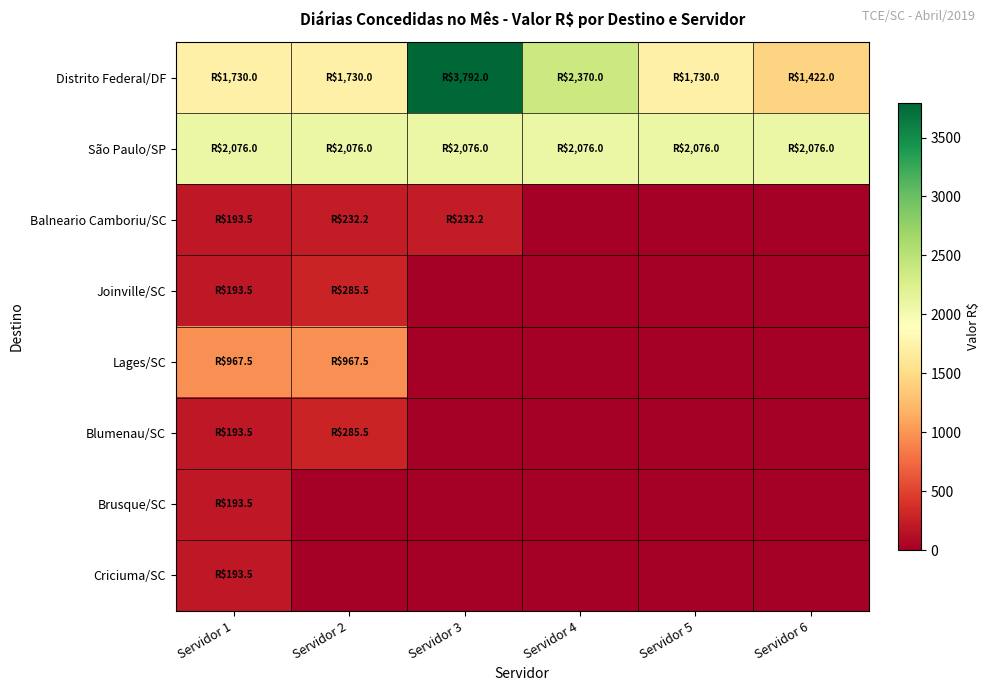

Which has a higher value, Servidor 6 or Servidor 2?

Servidor 2